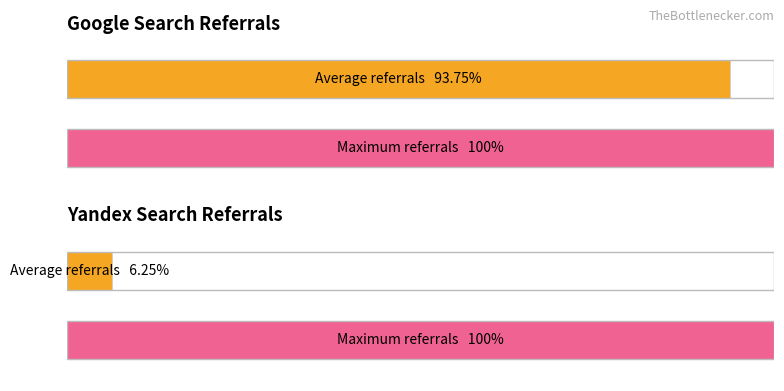

Rank the series by their average value, from highest to lowest.

Google, Yandex